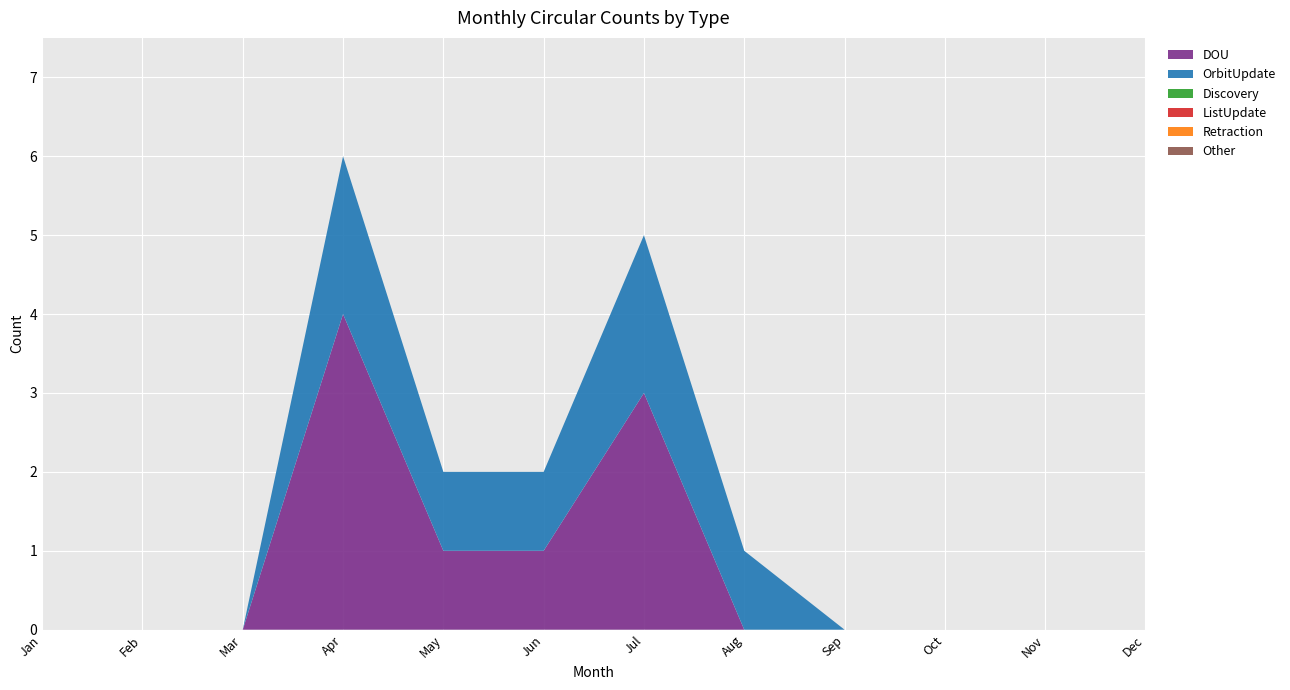

Reading left to right, extract all data points from this chart.

DOU: Jan=0	Feb=0	Mar=0	Apr=4	May=1	Jun=1	Jul=3	Aug=0	Sep=0	Oct=0	Nov=0	Dec=0
OrbitUpdate: Jan=0	Feb=0	Mar=0	Apr=2	May=1	Jun=1	Jul=2	Aug=1	Sep=0	Oct=0	Nov=0	Dec=0
Discovery: Jan=0	Feb=0	Mar=0	Apr=0	May=0	Jun=0	Jul=0	Aug=0	Sep=0	Oct=0	Nov=0	Dec=0
ListUpdate: Jan=0	Feb=0	Mar=0	Apr=0	May=0	Jun=0	Jul=0	Aug=0	Sep=0	Oct=0	Nov=0	Dec=0
Retraction: Jan=0	Feb=0	Mar=0	Apr=0	May=0	Jun=0	Jul=0	Aug=0	Sep=0	Oct=0	Nov=0	Dec=0
Other: Jan=0	Feb=0	Mar=0	Apr=0	May=0	Jun=0	Jul=0	Aug=0	Sep=0	Oct=0	Nov=0	Dec=0